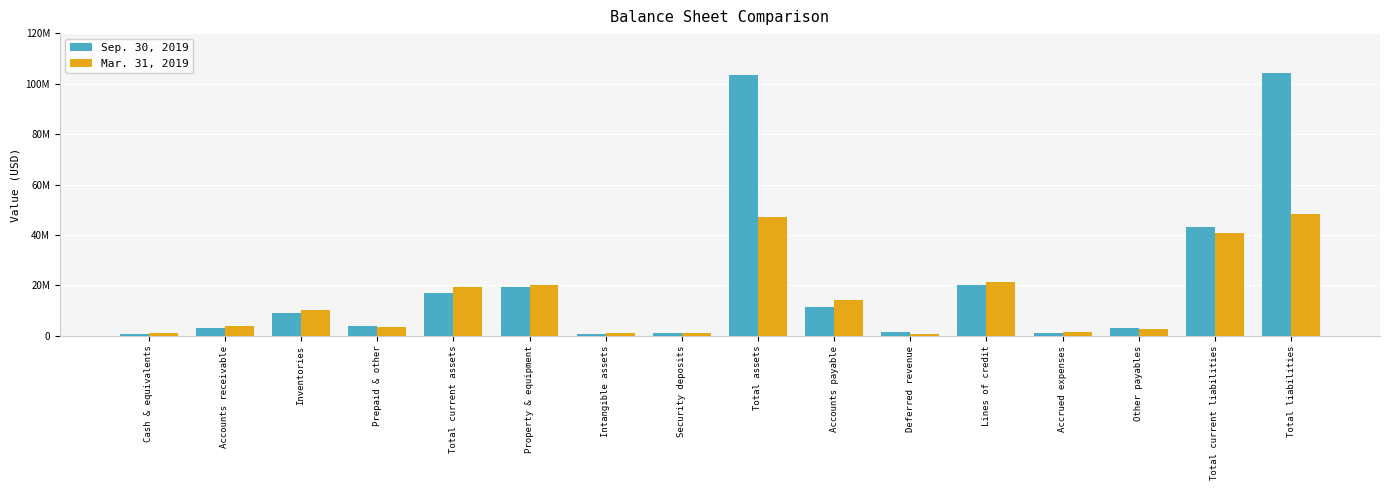

Rank the series by their average value, from lowest to highest.

Mar. 31, 2019, Sep. 30, 2019